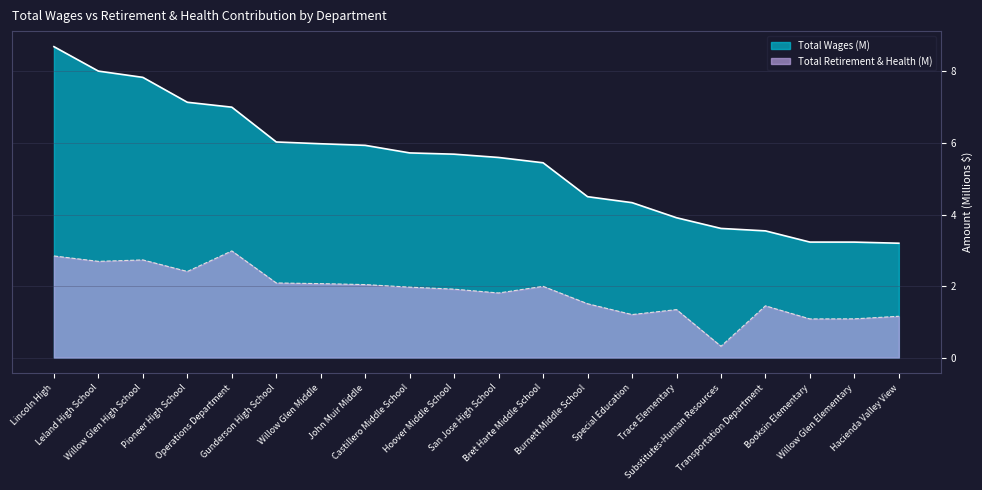

At Trace Elementary, list the series in order from smallest to largest.

Total Retirement & Health (M), Total Wages (M)